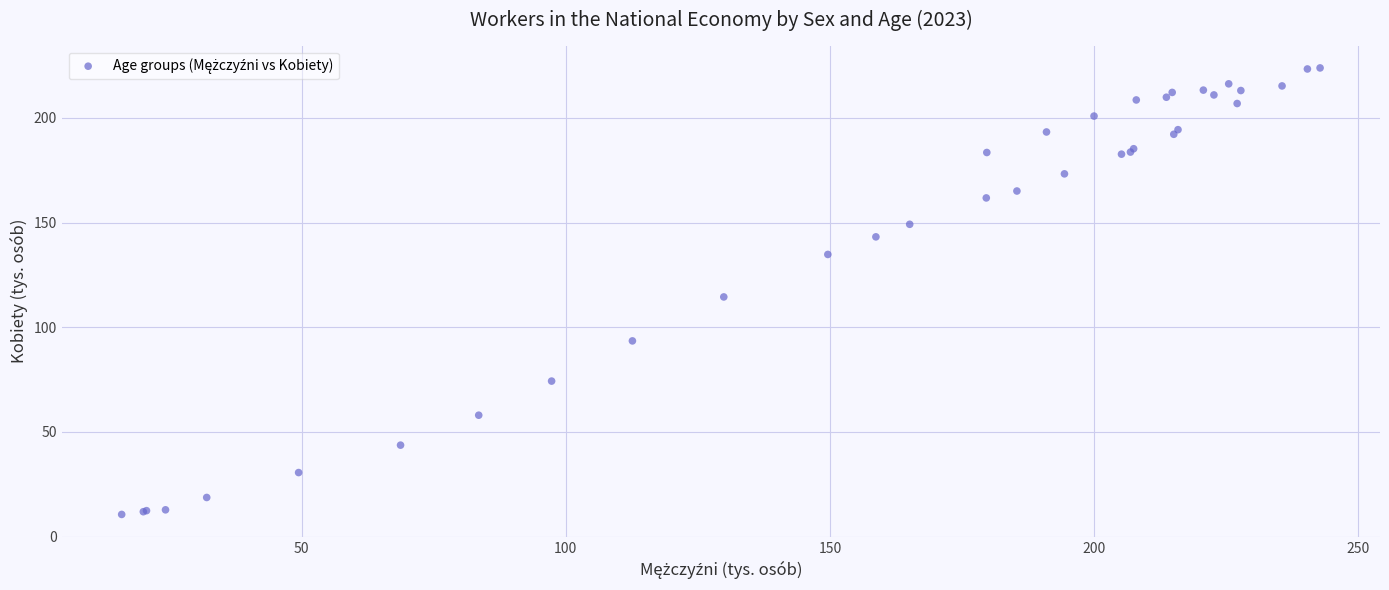

What Y value in the scatter plot is closest to 117?

114.5